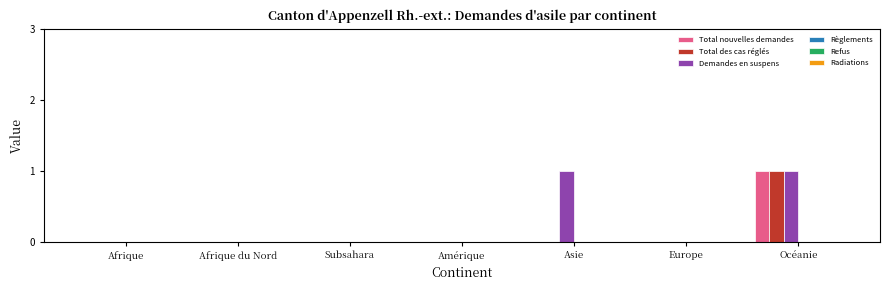

Reading left to right, list all the values displayed in this chart.

Total nouvelles demandes: Afrique=0	Afrique du Nord=0	Subsahara=0	Amérique=0	Asie=0	Europe=0	Océanie=1
Total des cas réglés: Afrique=0	Afrique du Nord=0	Subsahara=0	Amérique=0	Asie=0	Europe=0	Océanie=1
Demandes en suspens: Afrique=0	Afrique du Nord=0	Subsahara=0	Amérique=0	Asie=1	Europe=0	Océanie=1